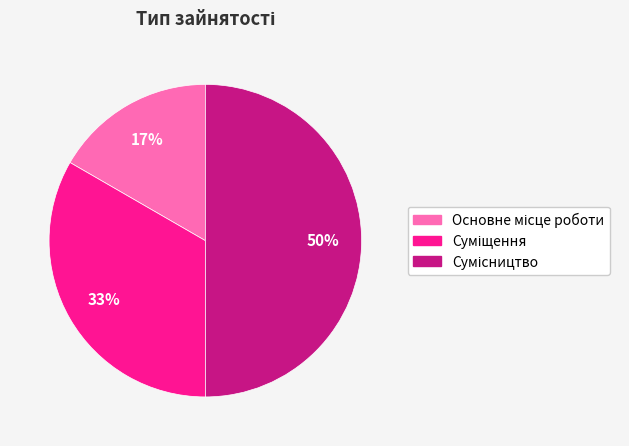

To the nearest percent, what is the average slice percentage?

33%